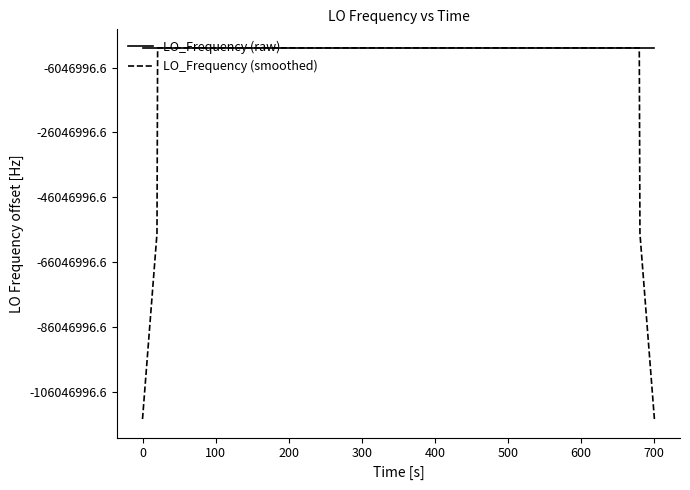

Reading left to right, transcribe all the data shown in this chart.

LO_Frequency (raw): 286046988.6	286046989.7	286046989.7	286046988.9	286046998.9	286046998.7	286046998.1	286047000.3	286046998.1	286046998.9	286046996.7	286046998.0	286046997.4	286046997.2	286046997.2	286046997.2	286046997.2	286046998.8	286046999.1	286046997.0	286046997.2	286046997.6	286046995.5	286046995.3	286046995.3	286046997.6	286046997.6	286046995.2	286046997.9	286046995.7	286046997.1	286046995.5	286046998.0	286046995.1	286046995.9	286046999.6	286046998.2	286046998.3	286046998.3	286046998.6
LO_Frequency (smoothed): 171628193.6	228837591.4	286046991.2	286046993.2	286046994.9	286046997.0	286046998.8	286046998.8	286046998.4	286046998.4	286046997.8	286046997.6	286046997.3	286046997.4	286046997.2	286046997.5	286046997.9	286046997.9	286046997.9	286046997.9	286046997.3	286046996.5	286046996.2	286046996.3	286046996.3	286046996.2	286046996.7	286046996.8	286046996.7	286046996.3	286046996.8	286046996.3	286046996.3	286046996.8	286046997.4	286046997.4	286046998.1	286046998.6	228837598.7	171628199.0